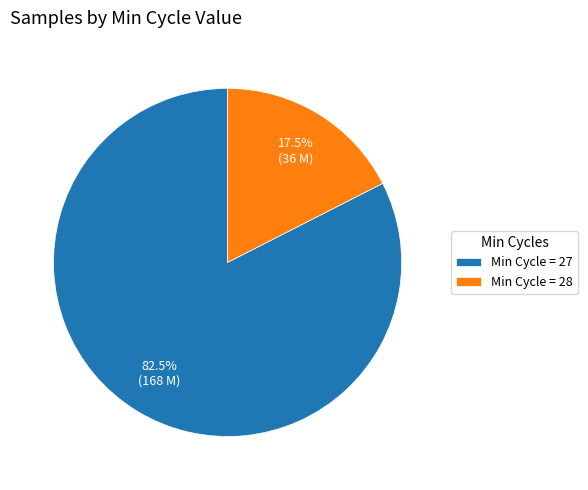

How many segments does this pie chart have?

2